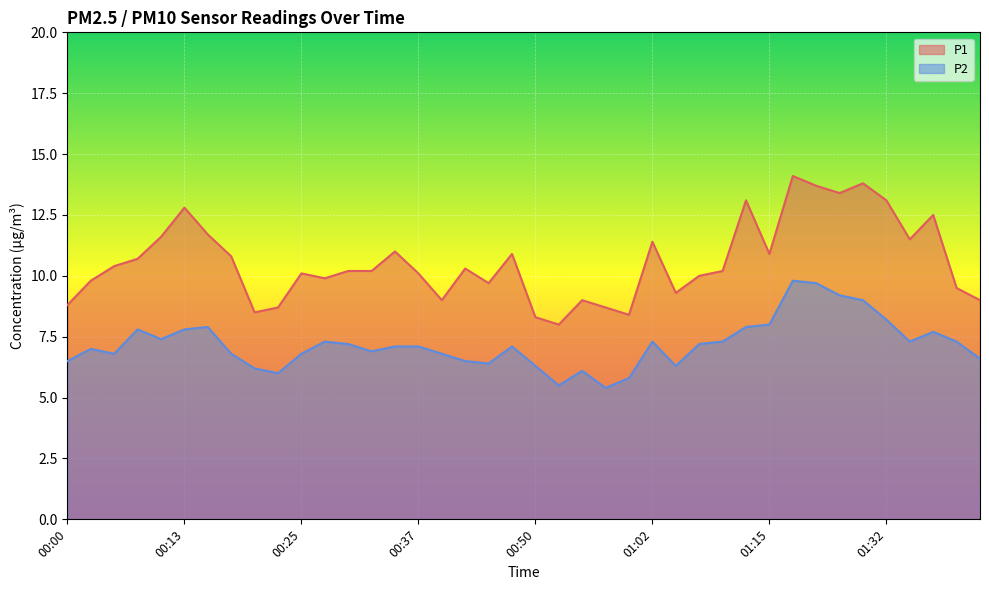

Reading left to right, list all the values displayed in this chart.

P1: 00:00=8.8	00:03=9.8	00:05=10.4	00:08=10.7	00:10=11.6	00:13=12.8	00:15=11.7	00:18=10.8	00:20=8.5	00:23=8.7	00:25=10.1	00:28=9.9	00:30=10.2	00:32=10.2	00:35=11.0	00:37=10.1	00:40=9.0	00:42=10.3	00:45=9.7	00:47=10.9	00:50=8.3	00:52=8.0	00:55=9.0	00:57=8.7	01:00=8.4	01:02=11.4	01:05=9.3	01:08=10.0	01:10=10.2	01:13=13.1	01:15=10.9	01:18=14.1	01:20=13.7	01:23=13.4	01:26=13.8	01:32=13.1	01:34=11.5	01:37=12.5	01:39=9.5	01:42=9.0
P2: 00:00=6.5	00:03=7.0	00:05=6.8	00:08=7.8	00:10=7.4	00:13=7.8	00:15=7.9	00:18=6.8	00:20=6.2	00:23=6.0	00:25=6.8	00:28=7.3	00:30=7.2	00:32=6.9	00:35=7.1	00:37=7.1	00:40=6.8	00:42=6.5	00:45=6.4	00:47=7.1	00:50=6.3	00:52=5.5	00:55=6.1	00:57=5.4	01:00=5.8	01:02=7.3	01:05=6.3	01:08=7.2	01:10=7.3	01:13=7.9	01:15=8.0	01:18=9.8	01:20=9.7	01:23=9.2	01:26=9.0	01:32=8.2	01:34=7.3	01:37=7.7	01:39=7.3	01:42=6.6